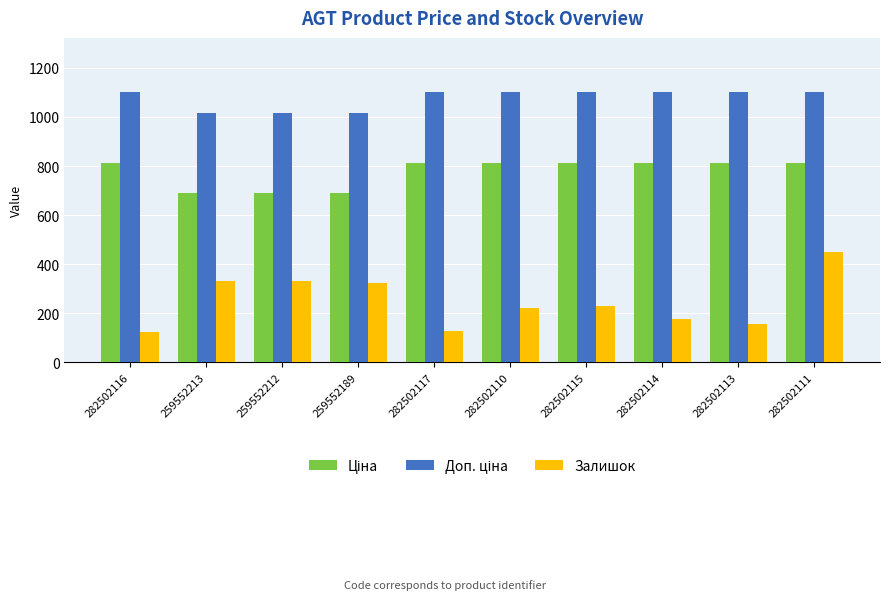

What is the sum of the Залишок values at 282502110 and 282502111?

673.0